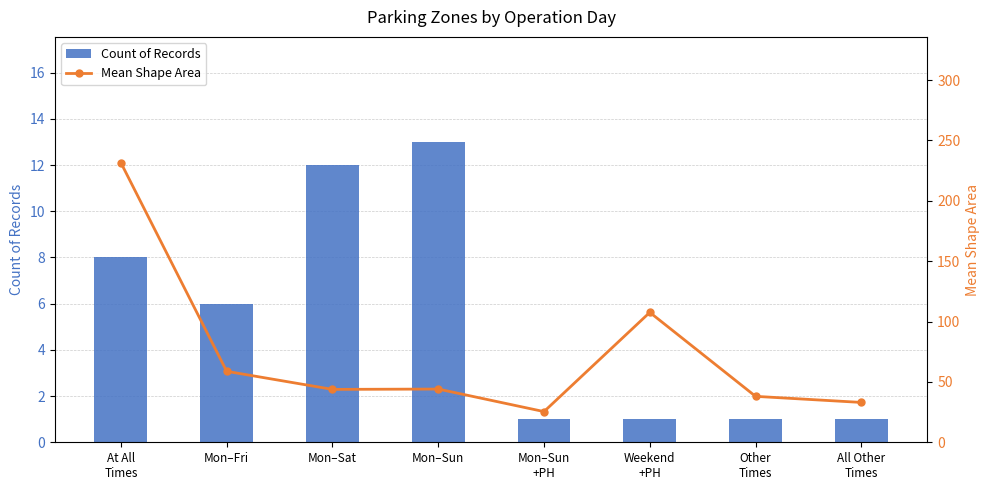

At which label does Mean Shape Area first exceed 44?

At All
Times